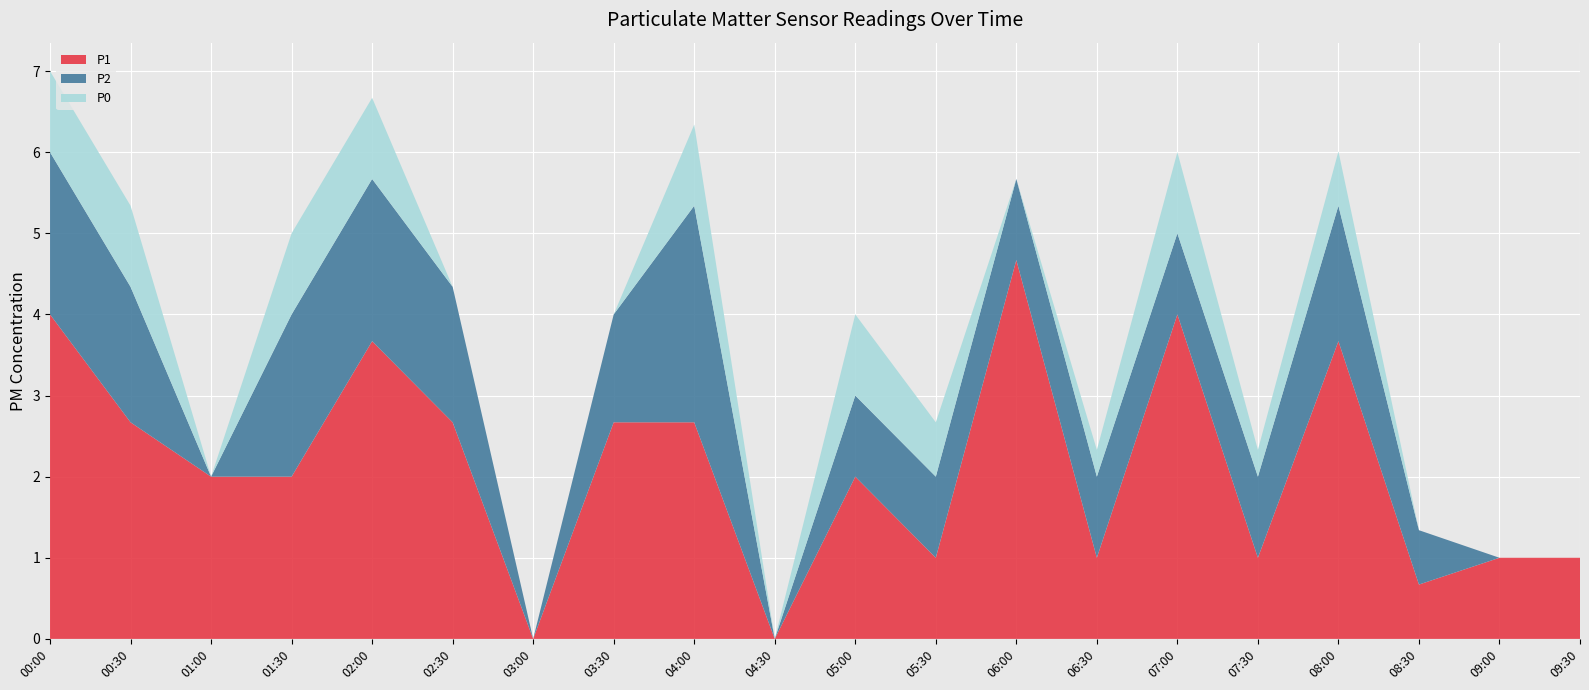

Reading left to right, list all the values displayed in this chart.

P1: 4.0	2.7	2.0	2.0	3.7	2.7	0.0	2.7	2.7	0.0	2.0	1.0	4.7	1.0	4.0	1.0	3.7	0.7	1.0	1.0
P2: 2.0	1.7	0.0	2.0	2.0	1.7	0.0	1.3	2.7	0.0	1.0	1.0	1.0	1.0	1.0	1.0	1.7	0.7	0.0	0.0
P0: 1.0	1.0	0.0	1.0	1.0	0.0	0.0	0.0	1.0	0.0	1.0	0.7	0.0	0.3	1.0	0.3	0.7	0.0	0.0	0.0